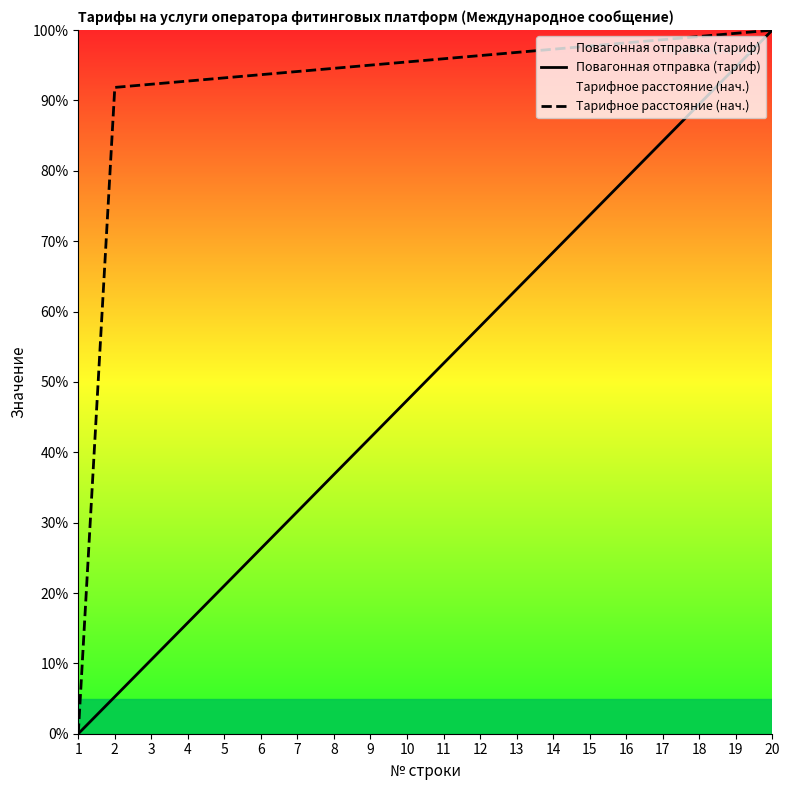

What is the difference between the Тарифное расстояние (нач.) values at 2 and 16?

6.3